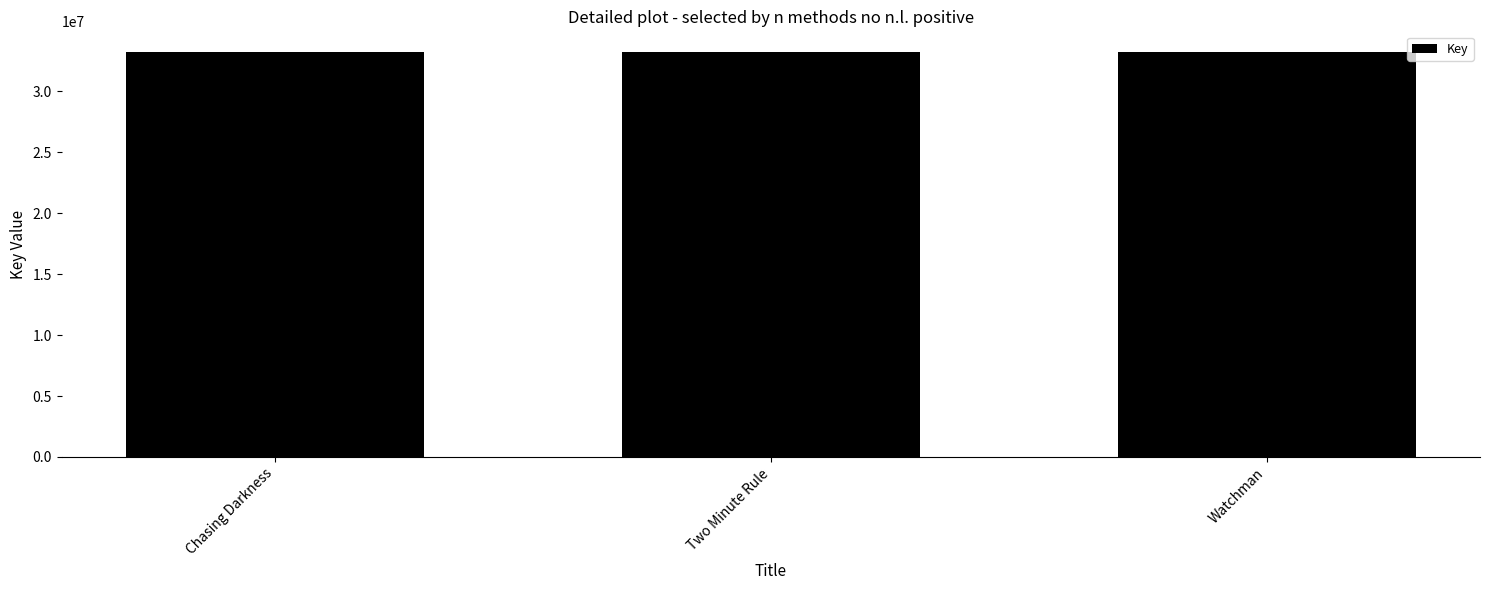

Approximately how many times larger is the value at Two Minute Rule compared to Chasing Darkness?

1.0